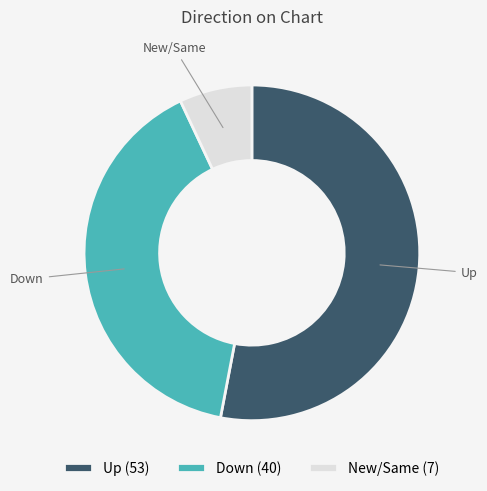

Which has a higher value, Up or New/Same?

Up